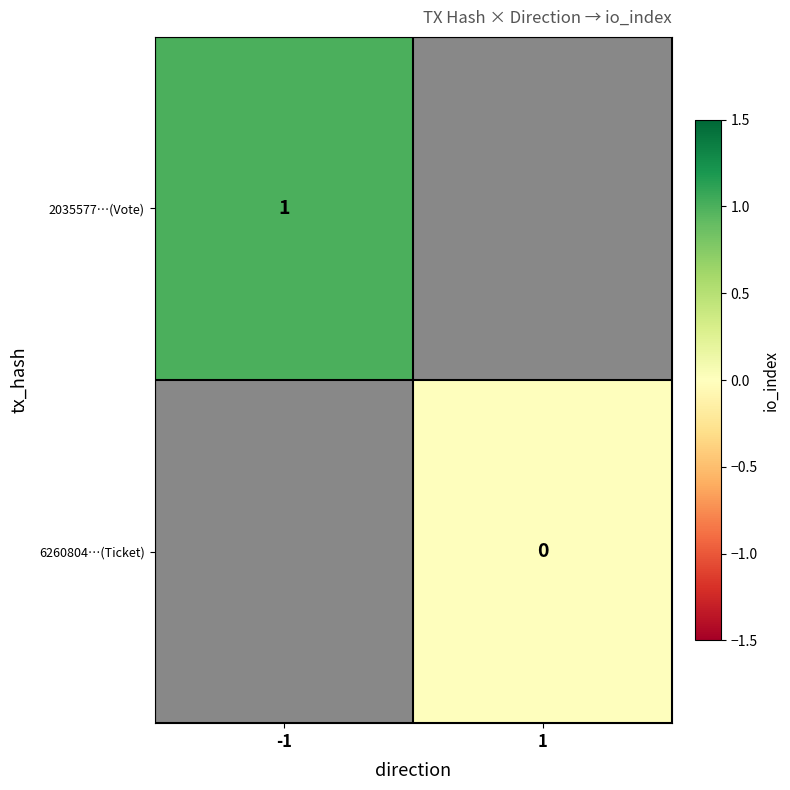

Which has a higher value, -1 or 1?

1